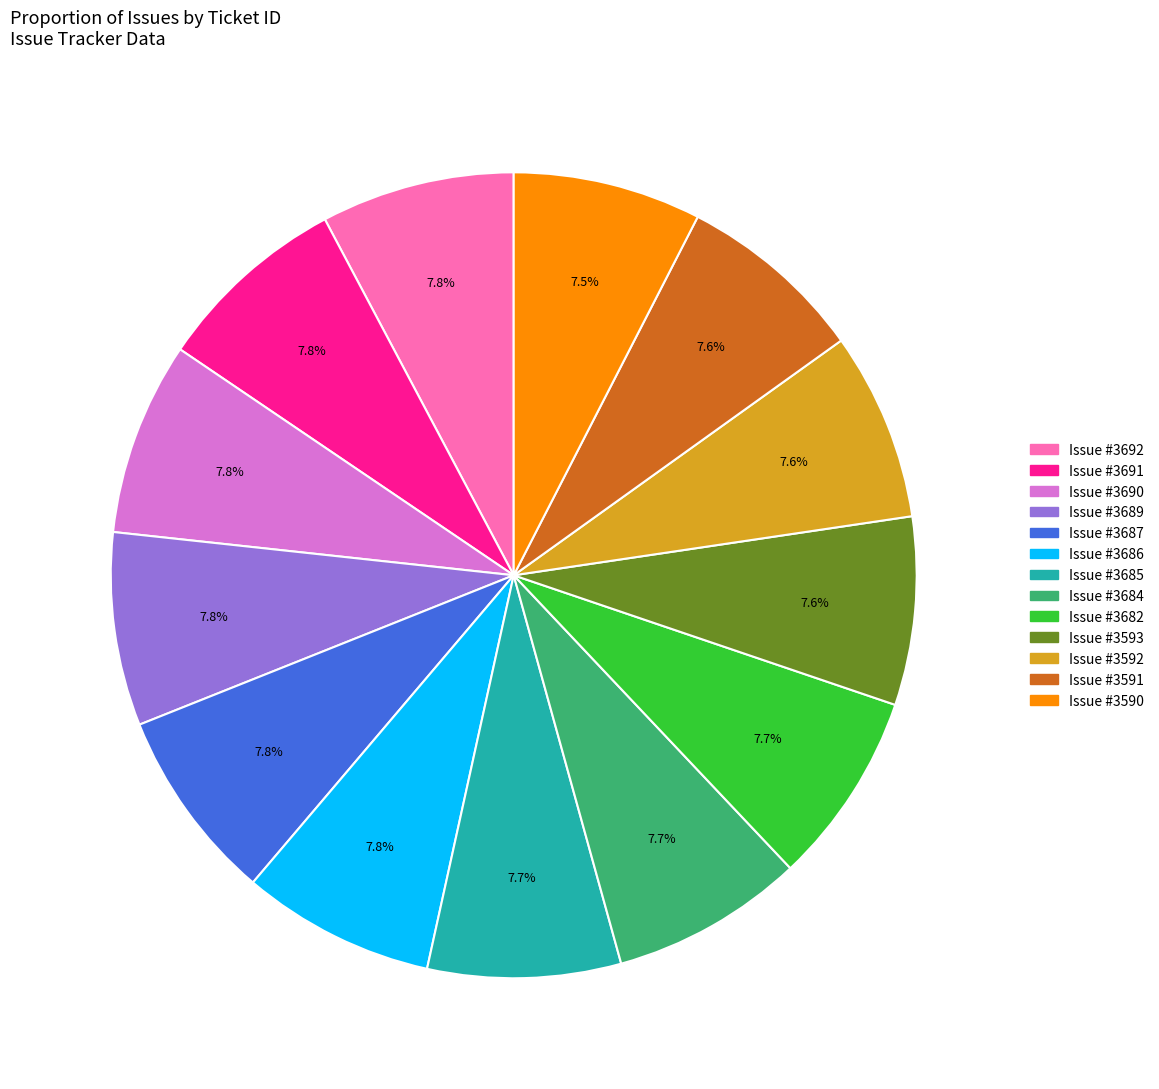

Is there a majority slice in this chart?

No